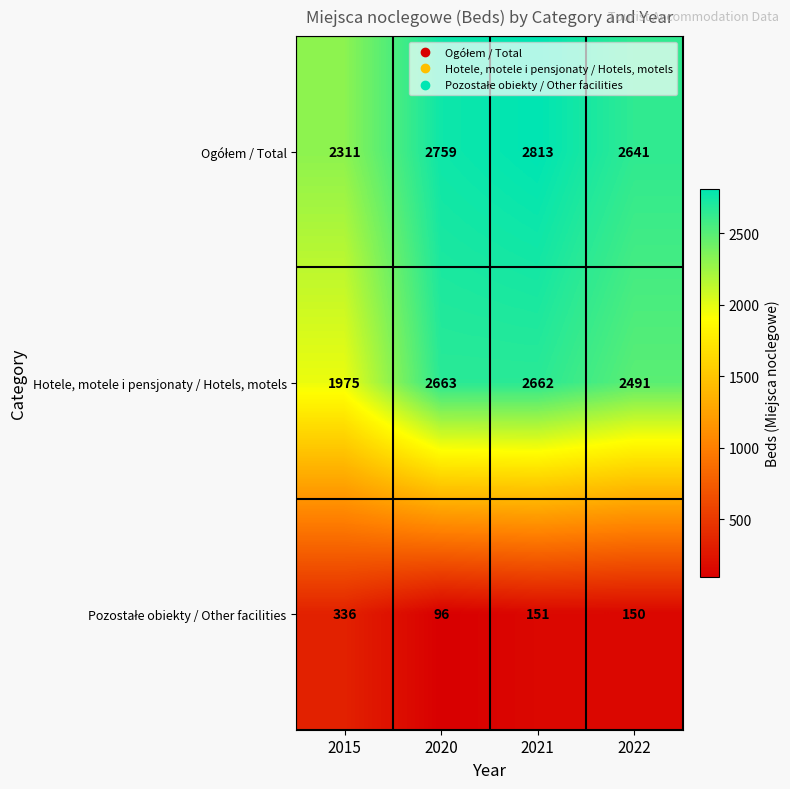

Is it true that Hotele, motele i pensjonaty / Hotels, motels equals 2662 at 2021?

True